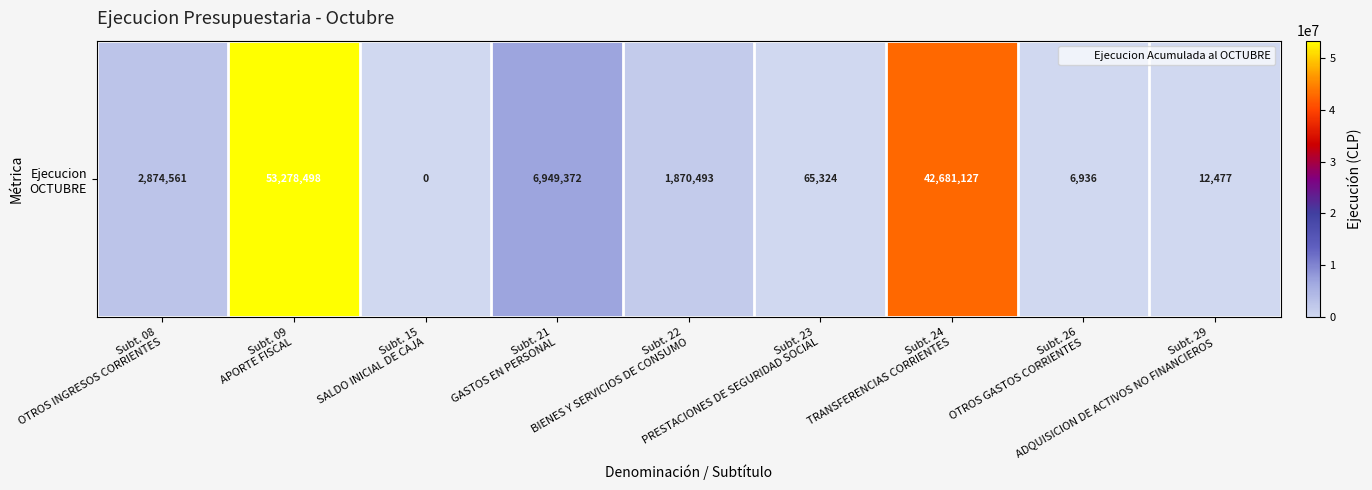

What is the difference between the values at Subt. 22
BIENES Y SERVICIOS DE CONSUMO and Subt. 15
SALDO INICIAL DE CAJA?

1870493